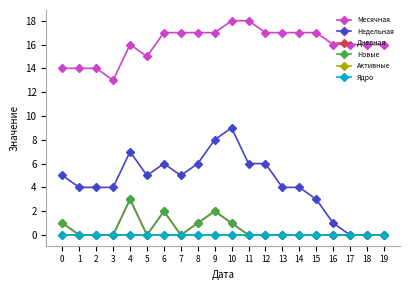

What is the spread (max minus min) of values at 5?

15